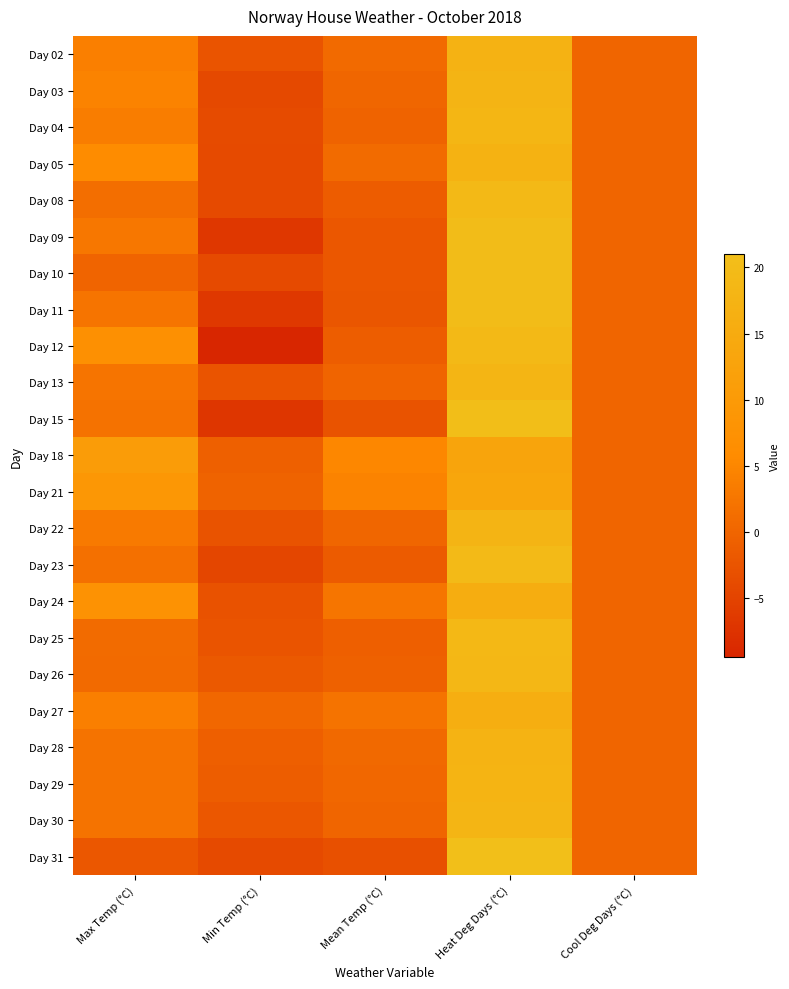

At how many categories does at least one series exceed 7?

2